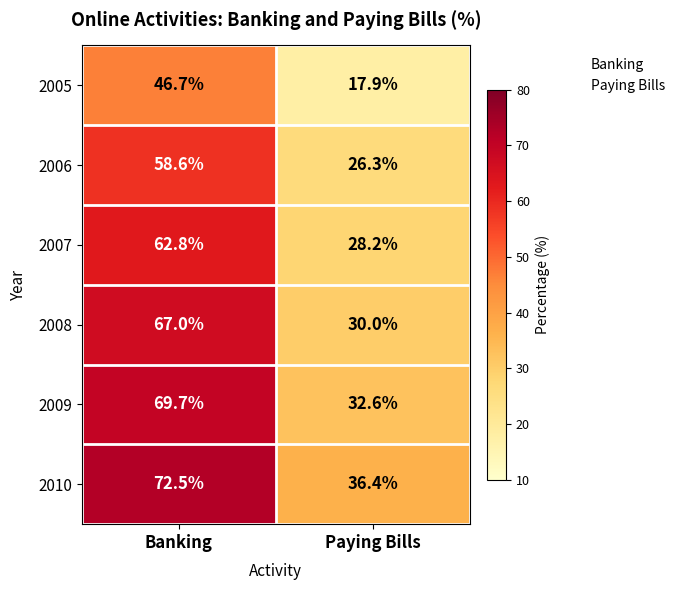

At which category is the sum across all series the highest?

Banking